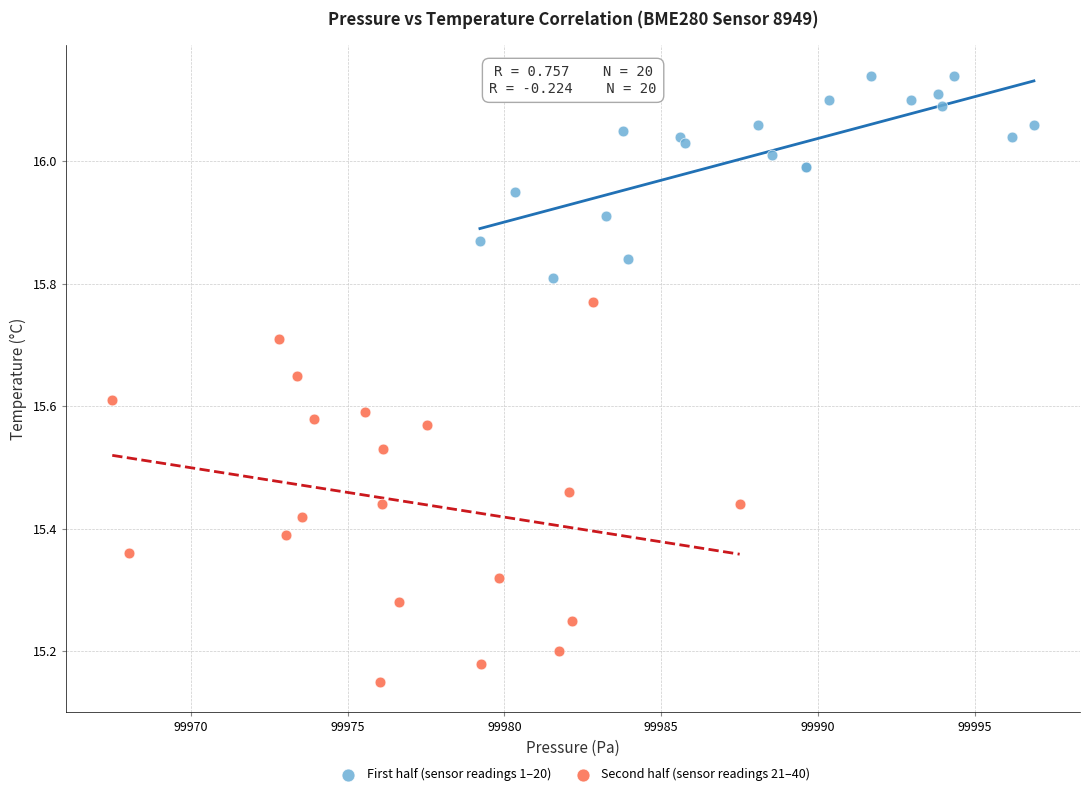

Which series contains the lowest Y value?

Second half (sensor readings 21–40)